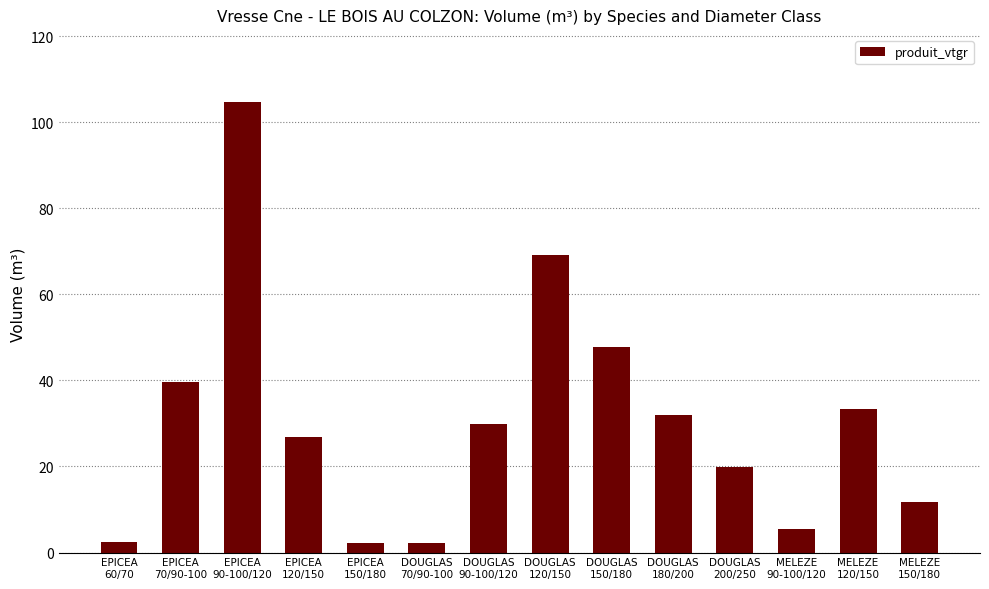

What is the sum of all values?

427.3